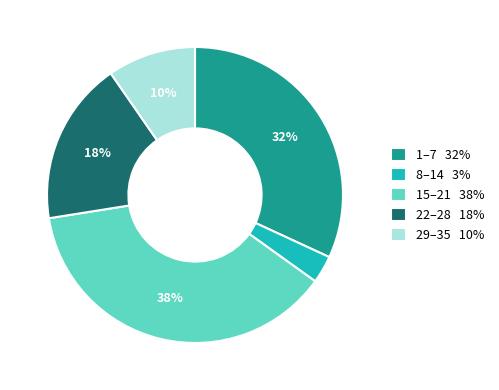

To the nearest percent, what is the difference between the largest and smallest slice percentages?

35%